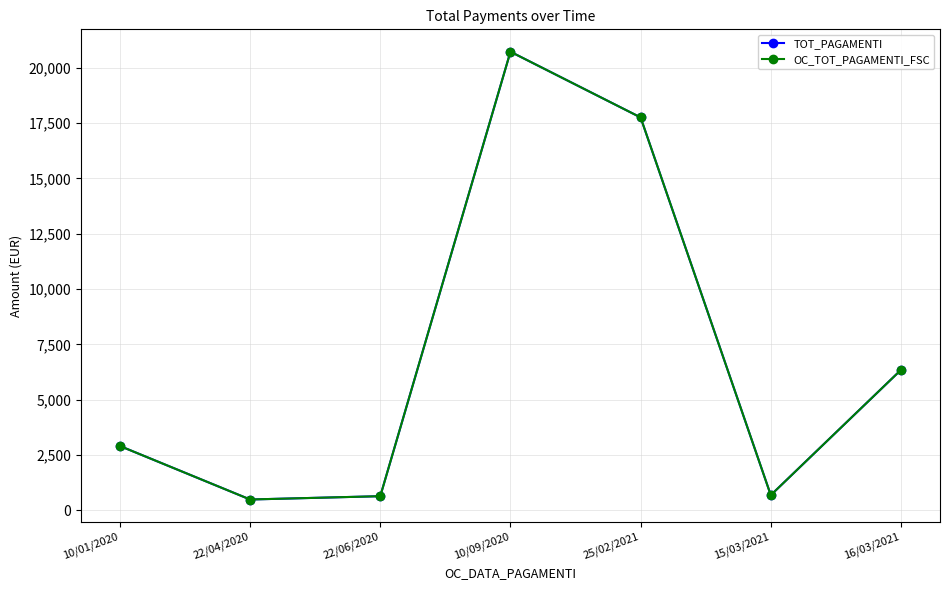

What is the greatest value displayed?

20718.9